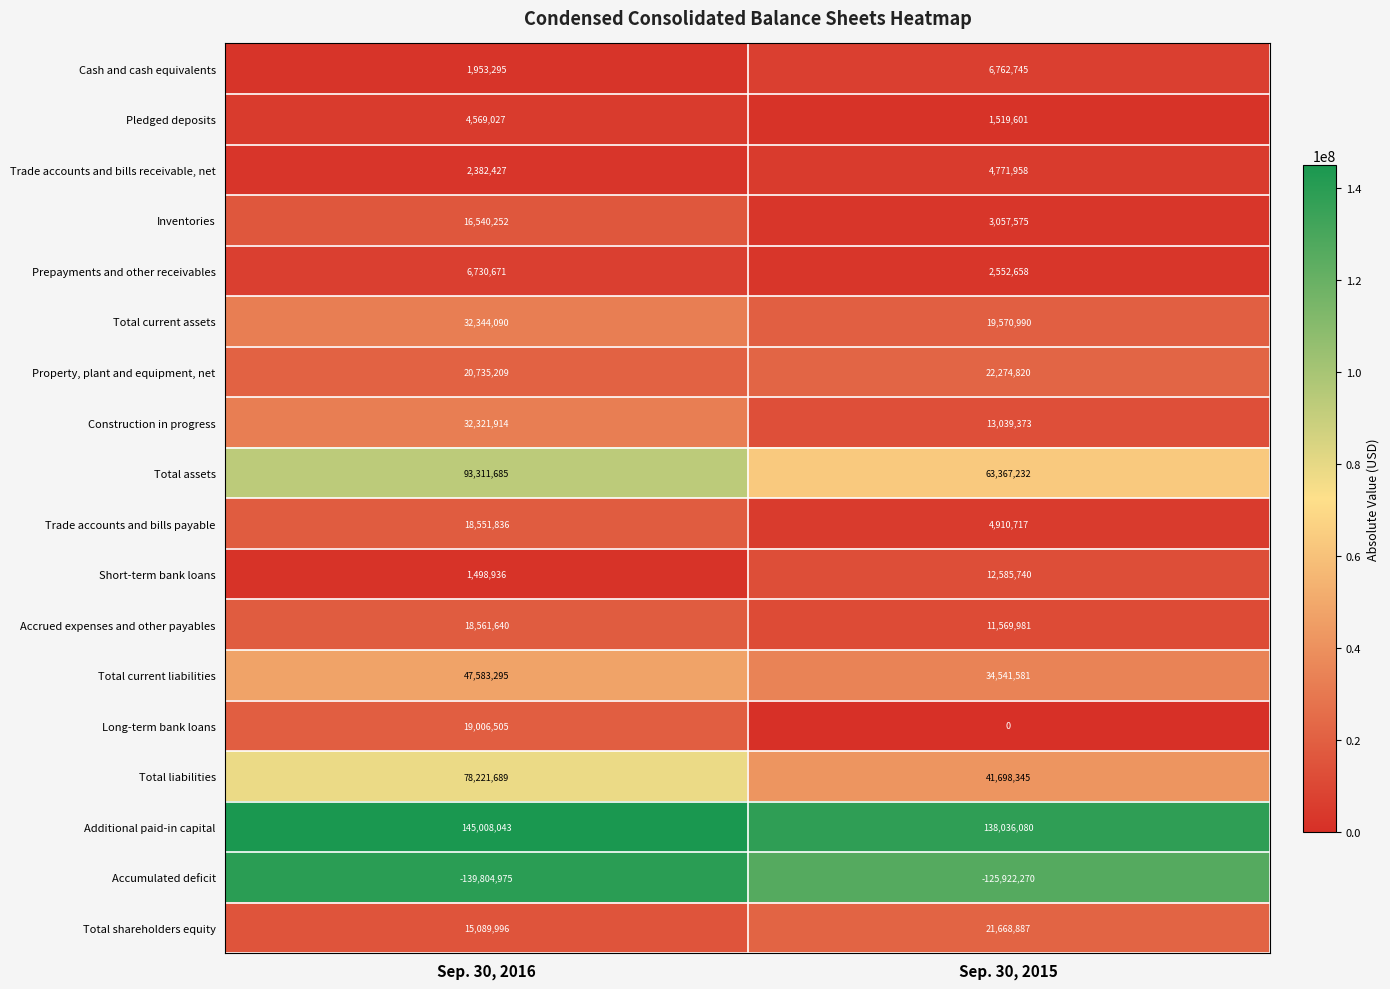

List the series in order of their peak value, lowest first.

Accumulated deficit, Pledged deposits, Trade accounts and bills receivable, net, Prepayments and other receivables, Cash and cash equivalents, Short-term bank loans, Inventories, Trade accounts and bills payable, Accrued expenses and other payables, Long-term bank loans, Total shareholders equity, Property, plant and equipment, net, Construction in progress, Total current assets, Total current liabilities, Total liabilities, Total assets, Additional paid-in capital